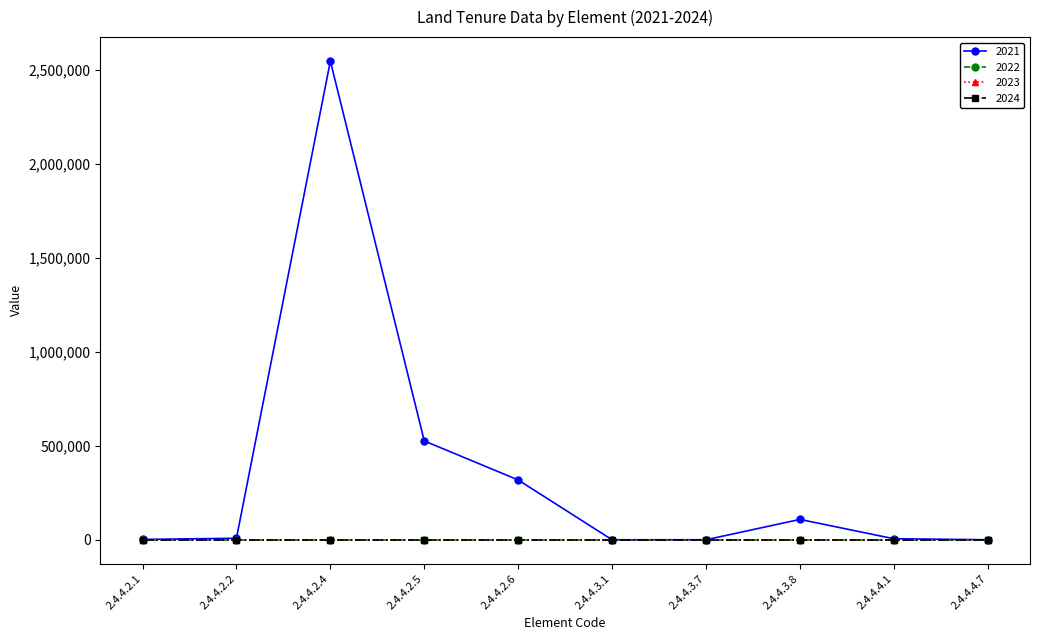

Which category has the highest value across all series?

2.4.4.2.4